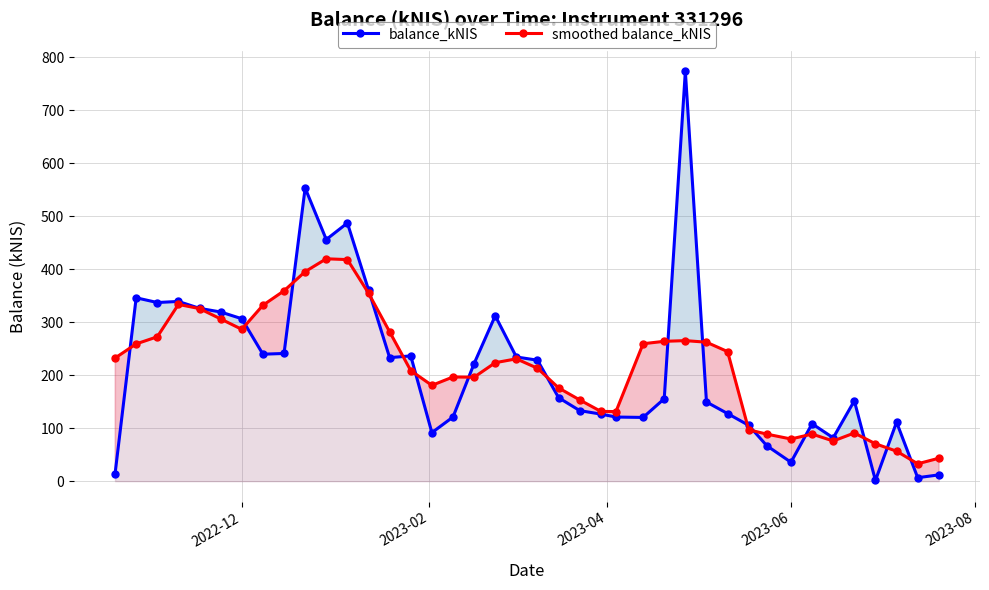

True or false: smoothed balance_kNIS has more than 2 interior local peaks.

True